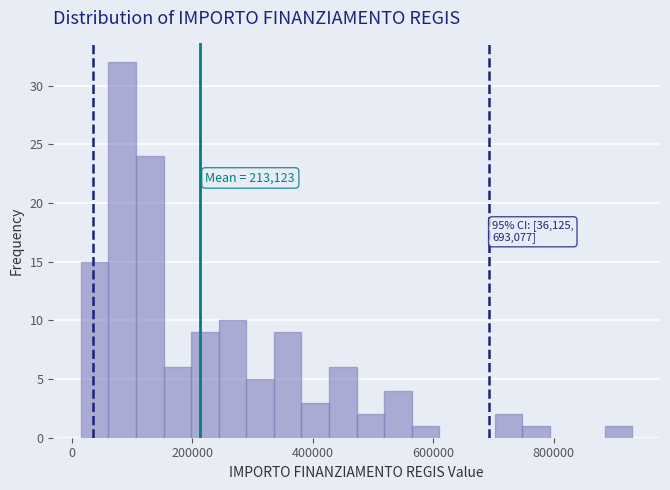

Around what value on the x-axis is the tallest bar? Give the approximate position of its centre, as read against the axis.

80000